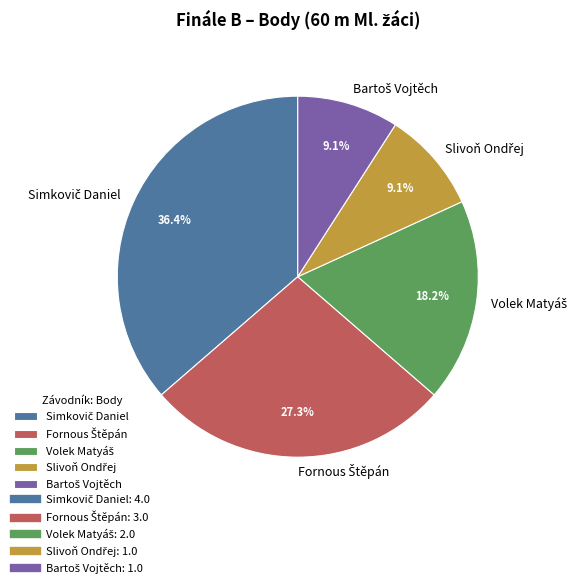

Is there a majority slice in this chart?

No